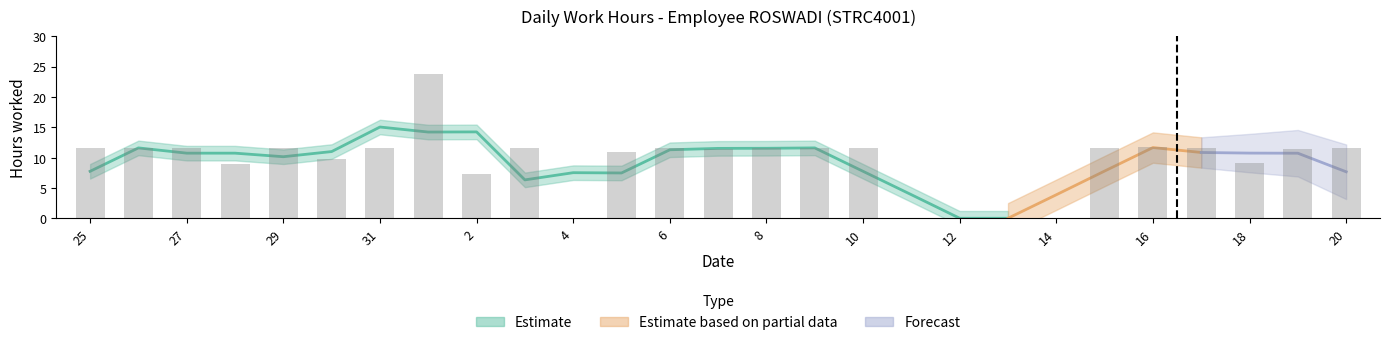

How many values are below 11?

10